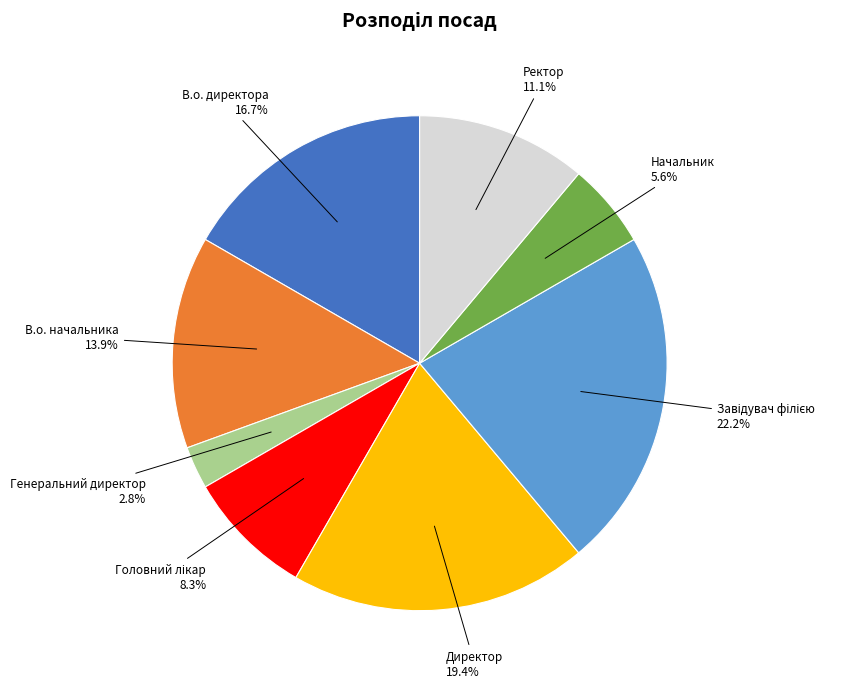

Is Начальник the majority of the pie?

No